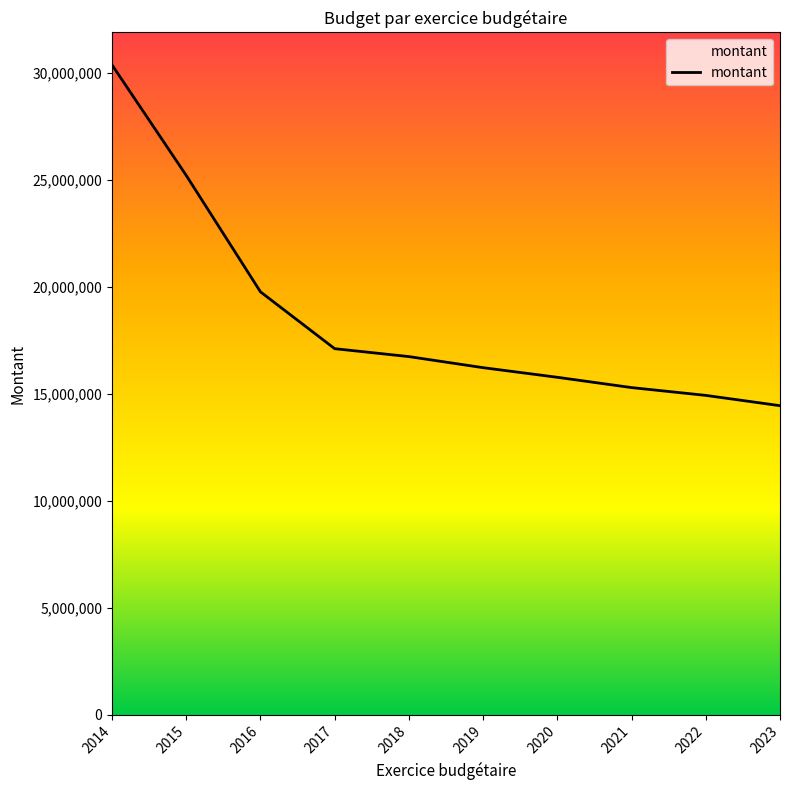

What is the greatest value displayed?

30374718